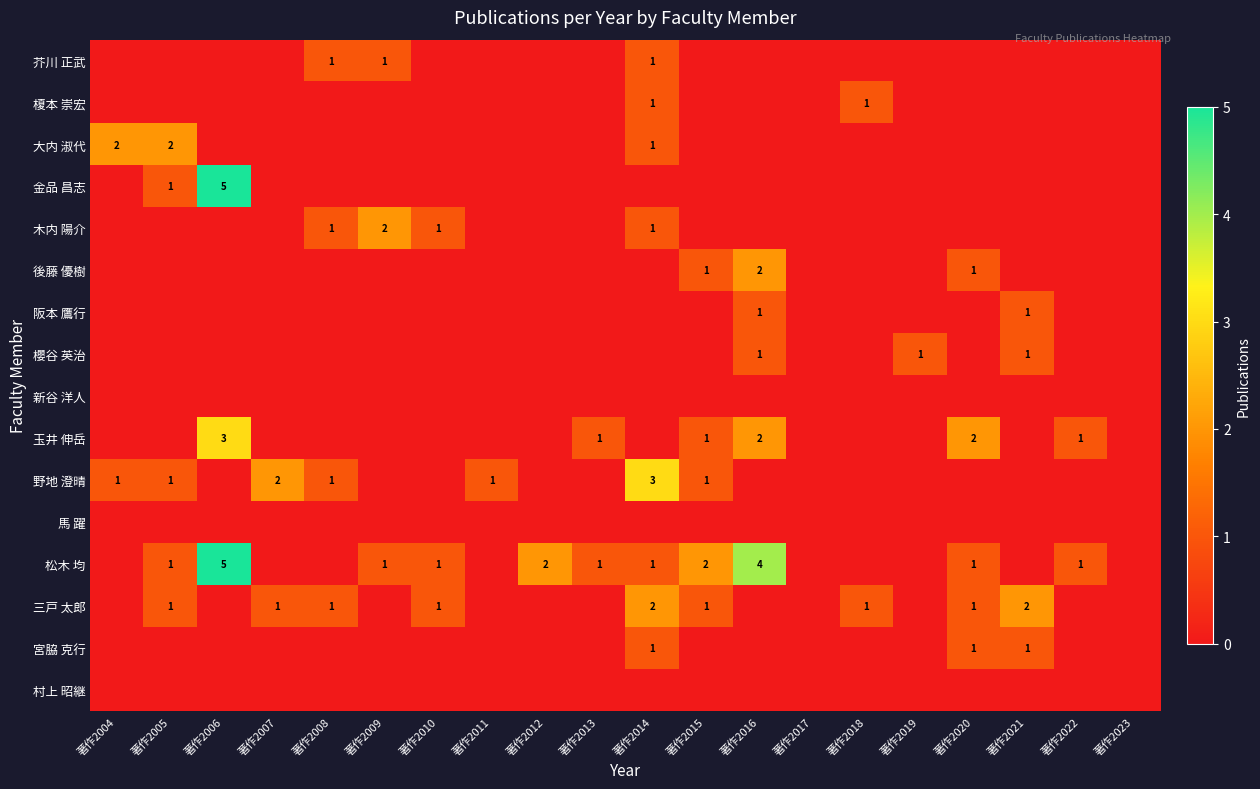

What is the difference between the highest and lowest values at 著作2012?

2